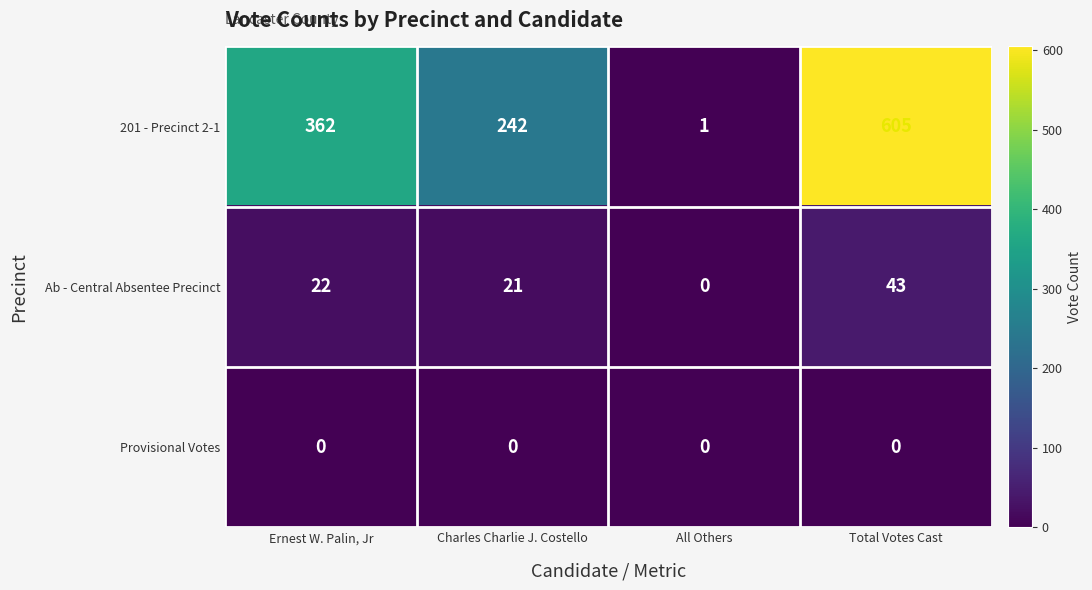

Count the number of data series in this chart.

3